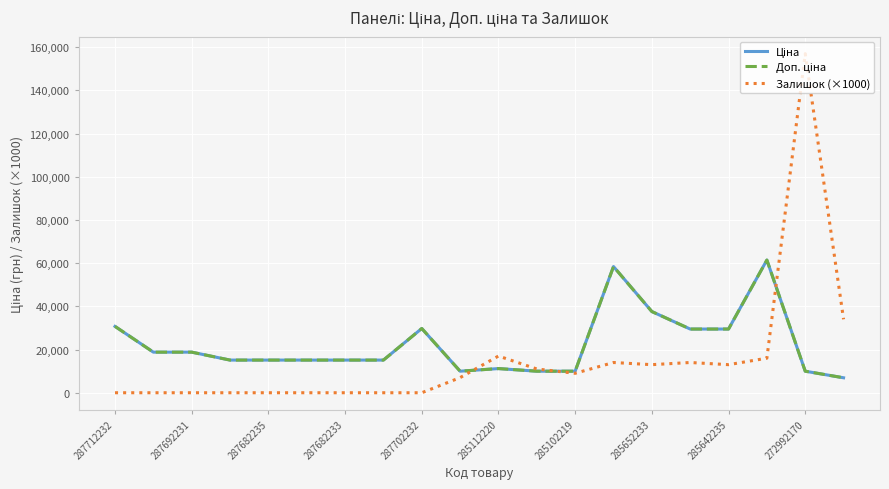

In Доп. ціна, how many points are higher than both neighbors (excluding endpoints)?

4